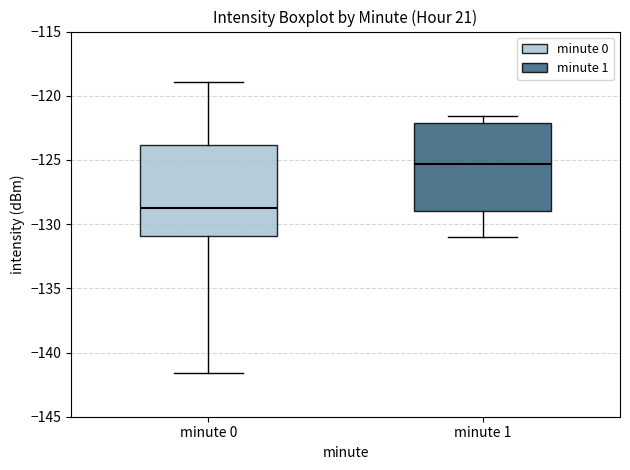

Reading left to right, transcribe this box plot: for each box, give where its median line is, the range the box spans, and where its two whiskers end, as read against the y-axis. The values are not printed on the chart, so give them approximately, as read against the axis.

minute 0: median -129.0, box -131.0 to -124.0, whiskers -141.5 to -119.0
minute 1: median -125.5, box -129.0 to -122.0, whiskers -131.0 to -121.5